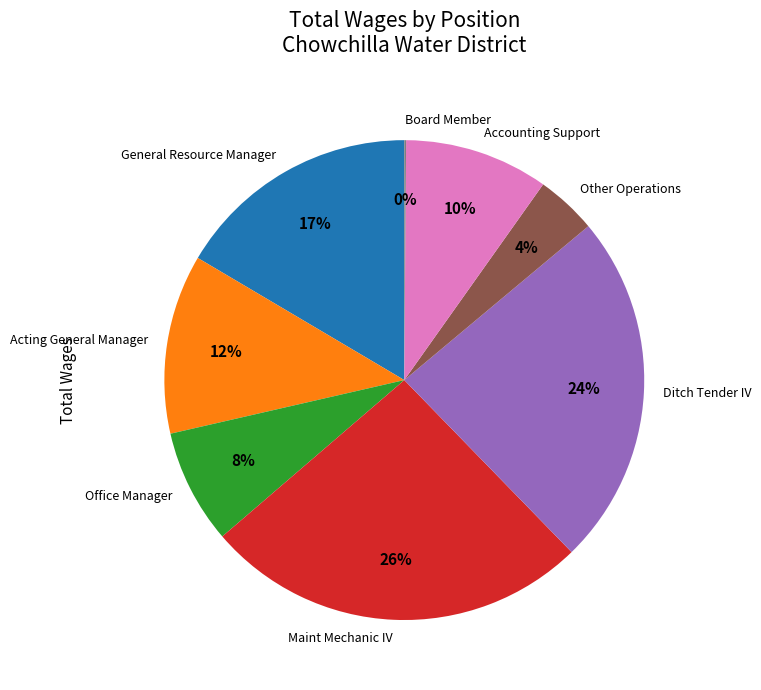

What is the largest slice in the pie chart?

Maint Mechanic IV